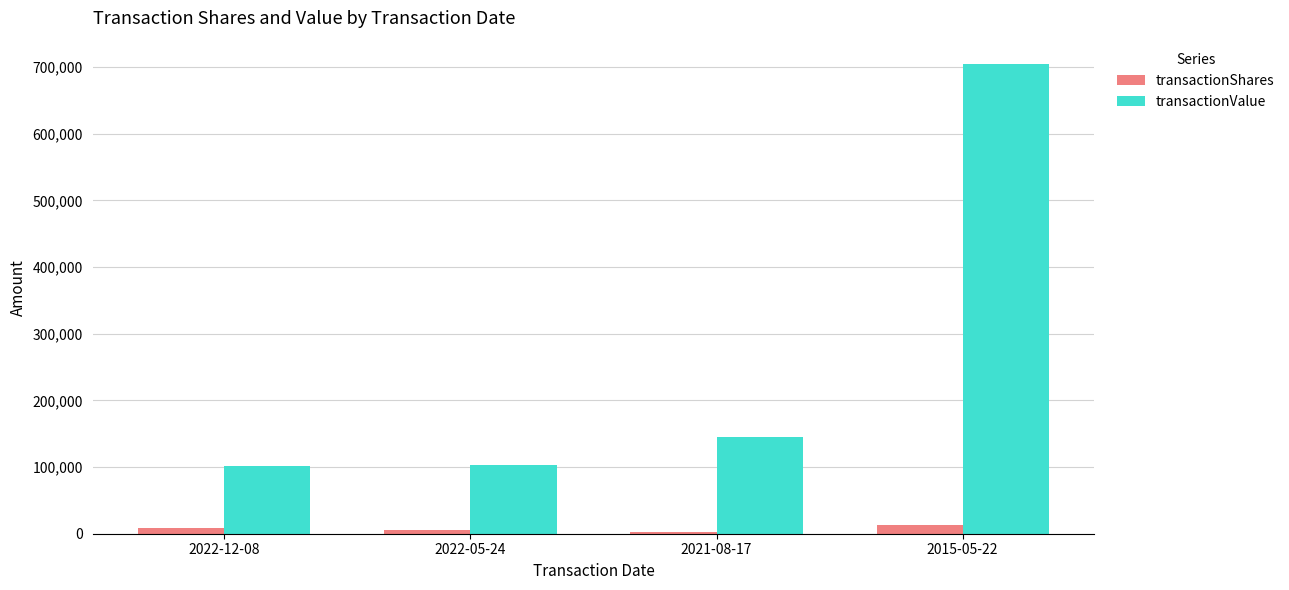

Which series has the largest range (max minus min)?

transactionValue